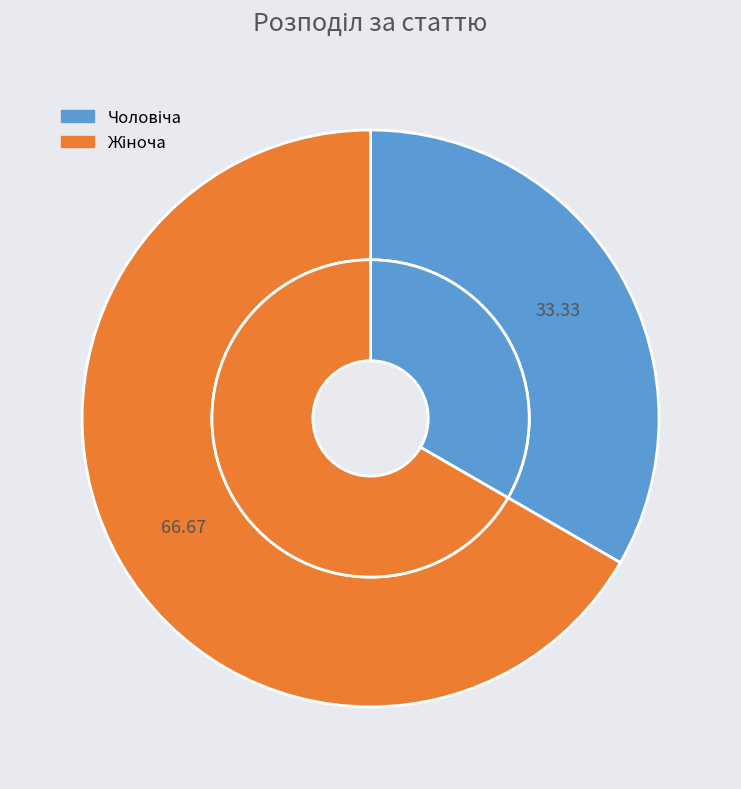

The Чоловіча slice represents 33% of the pie. True or false?

True